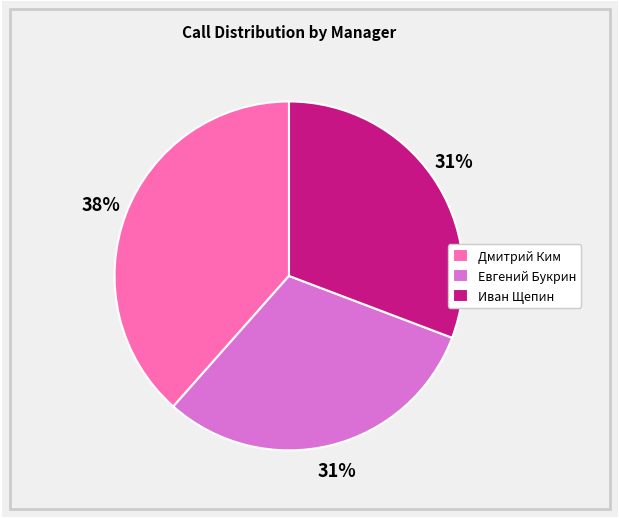

To the nearest percent, what percentage of the pie is Иван Щепин?

31%